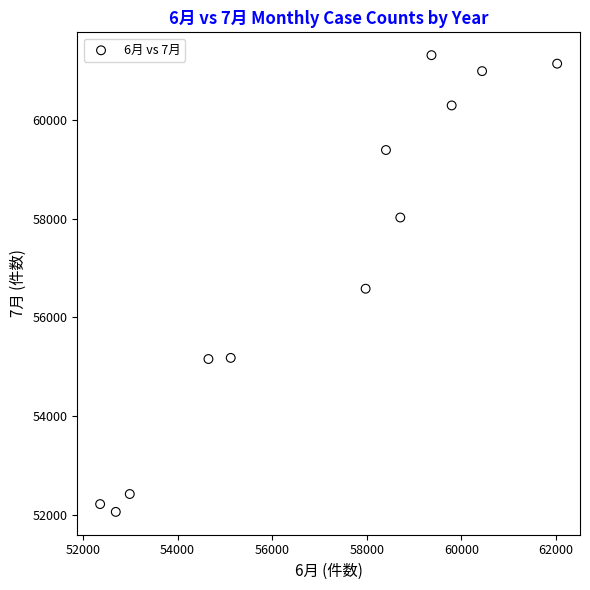

What is the range of X values (max minus min)?

9662